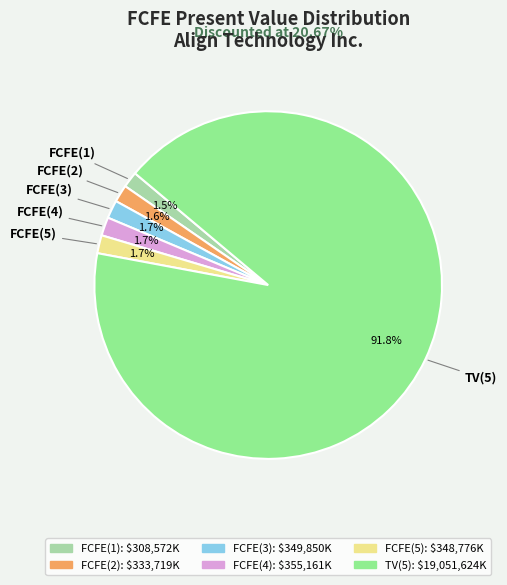

True or false: TV(5) accounts for 99% of the total.

False